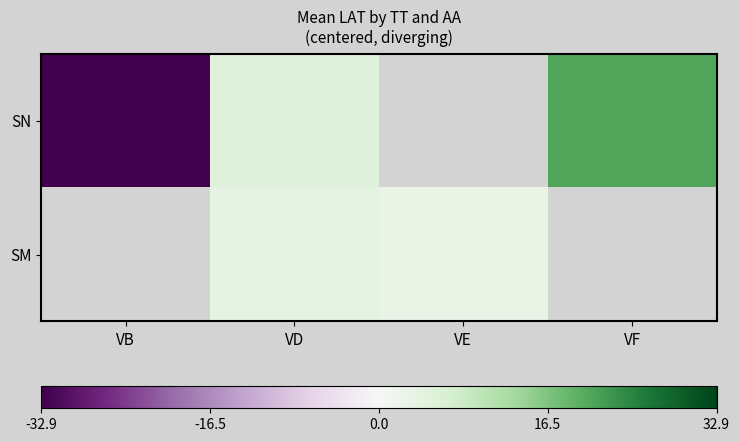

What is the difference between the maximum and second lowest values in the SN series?

15.7